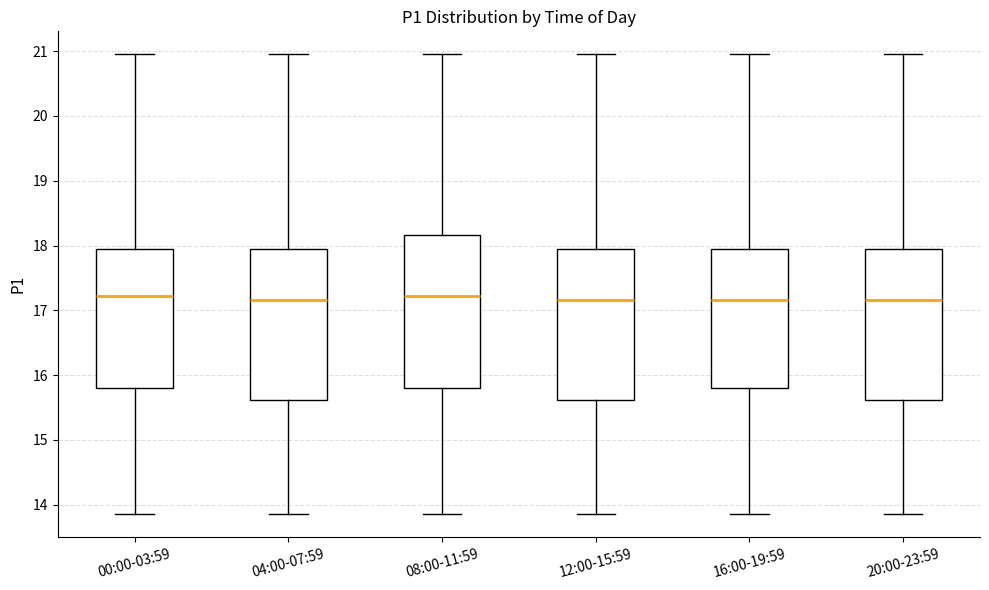

Reading left to right, read every box against the y-axis: the position of its median line, the range the box covers, and the ends of its whiskers. The values are not printed on the chart, so give them approximately, as read against the axis.

00:00-03:59: median 17.2, box 15.8 to 17.9, whiskers 13.9 to 21.0
04:00-07:59: median 17.2, box 15.6 to 17.9, whiskers 13.9 to 21.0
08:00-11:59: median 17.2, box 15.8 to 18.2, whiskers 13.9 to 21.0
12:00-15:59: median 17.2, box 15.6 to 17.9, whiskers 13.9 to 21.0
16:00-19:59: median 17.2, box 15.8 to 17.9, whiskers 13.9 to 21.0
20:00-23:59: median 17.2, box 15.6 to 17.9, whiskers 13.9 to 21.0